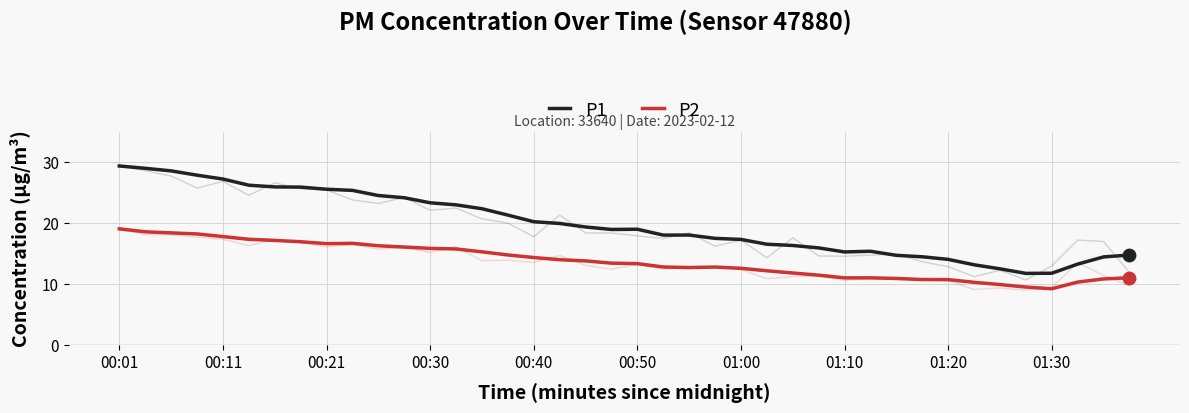

Which series has the largest Y range (max minus min)?

P1